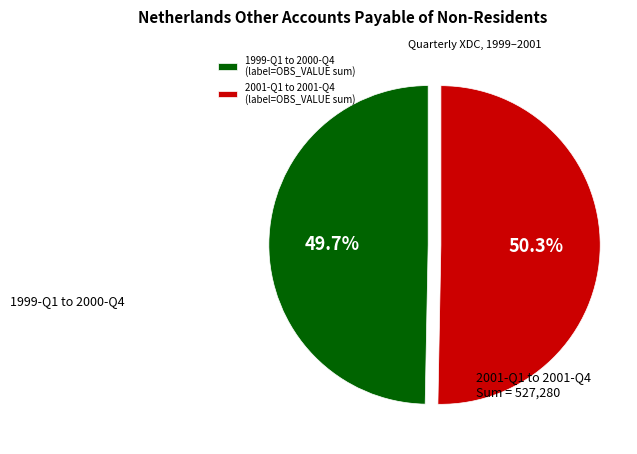

What is the largest slice in the pie chart?

2001-Q1 to 2001-Q4